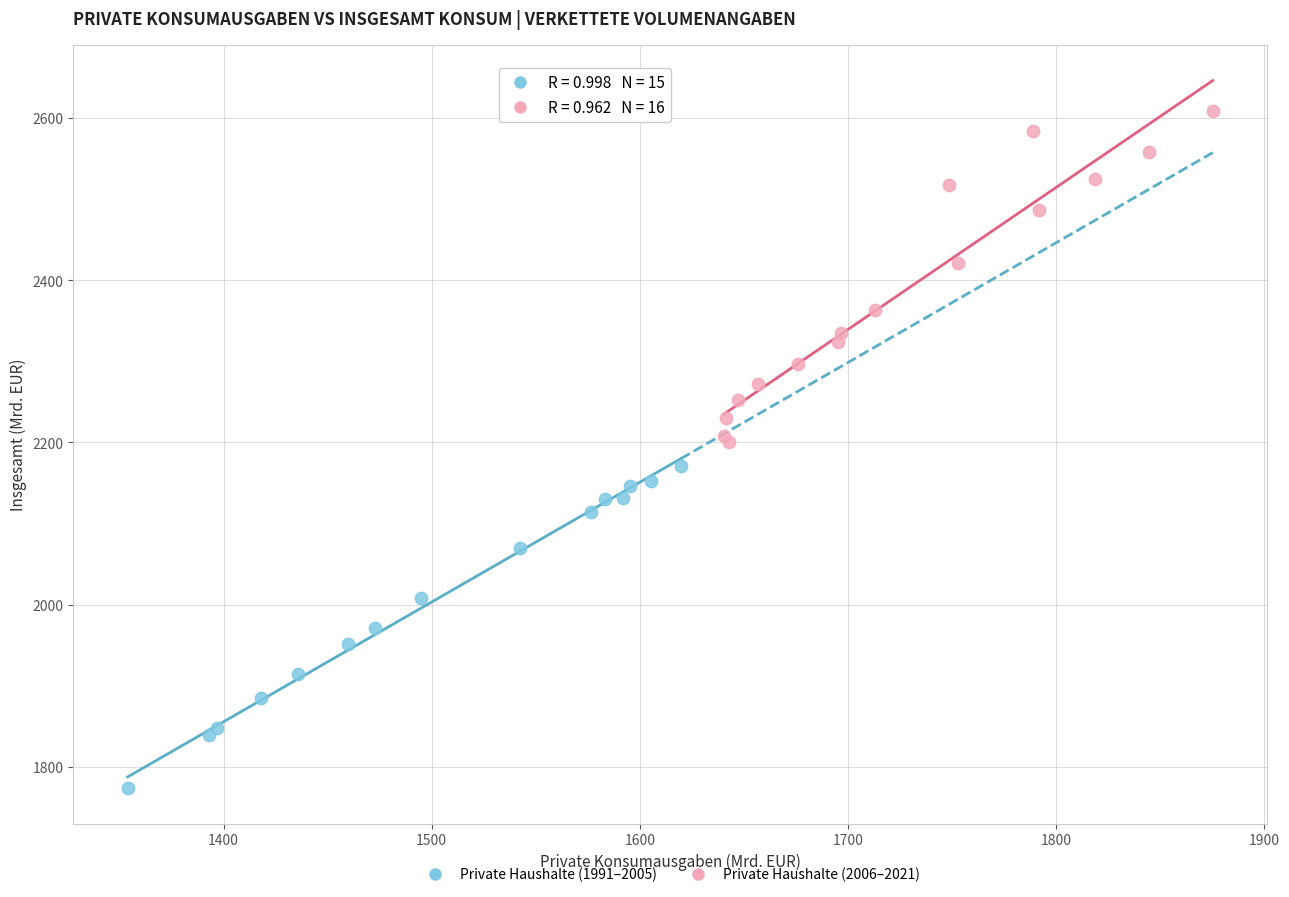

Which series contains the lowest Y value?

Private Haushalte (1991–2005)